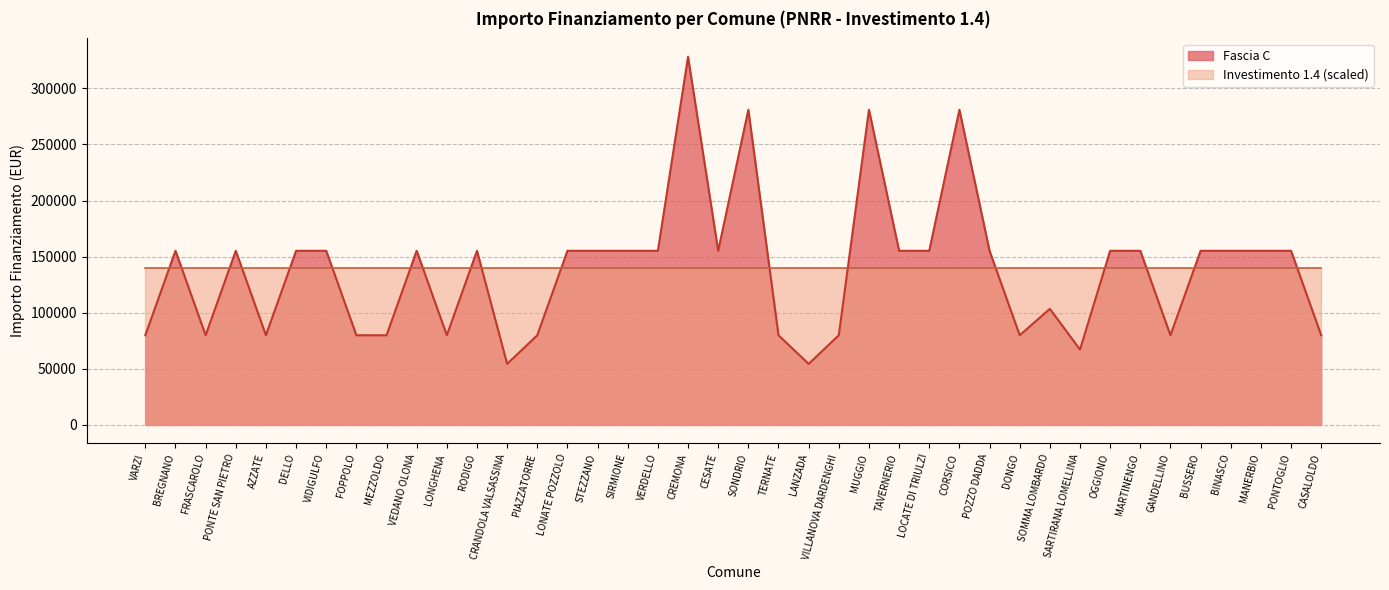

Approximately how many times larger is the value at LOCATE DI TRIULZI compared to DELLO?

1.0